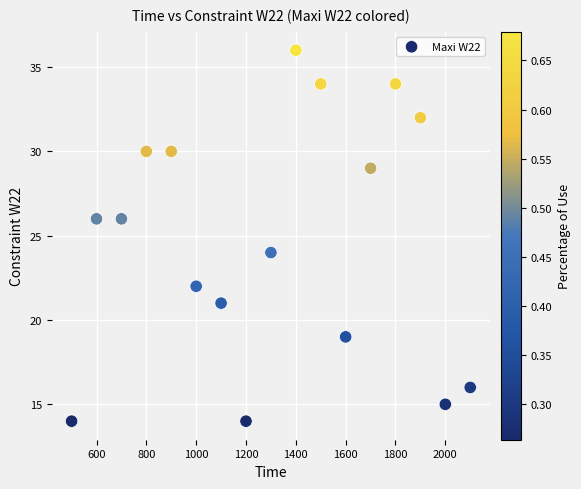

What is the range of X values (max minus min)?

1600